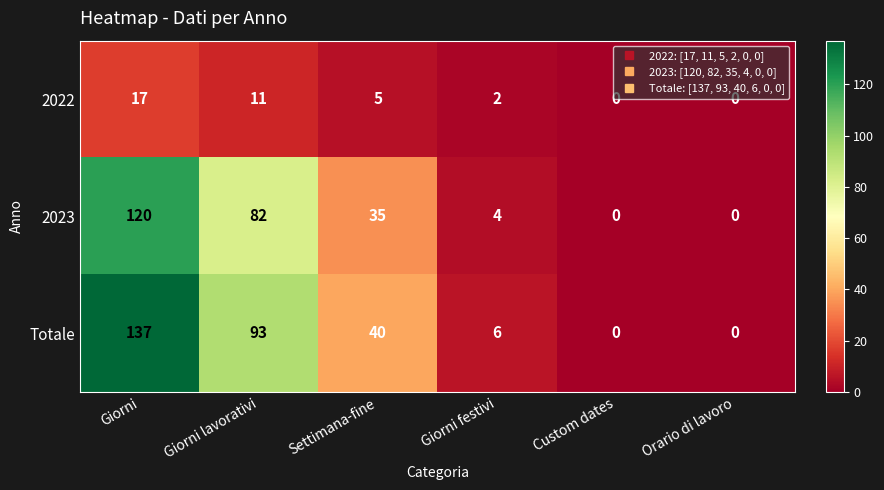

Reading right to left, list all the values displayed in this chart.

2022: Orario di lavoro=0	Custom dates=0	Giorni festivi=2	Settimana-fine=5	Giorni lavorativi=11	Giorni=17
2023: Orario di lavoro=0	Custom dates=0	Giorni festivi=4	Settimana-fine=35	Giorni lavorativi=82	Giorni=120
Totale: Orario di lavoro=0	Custom dates=0	Giorni festivi=6	Settimana-fine=40	Giorni lavorativi=93	Giorni=137